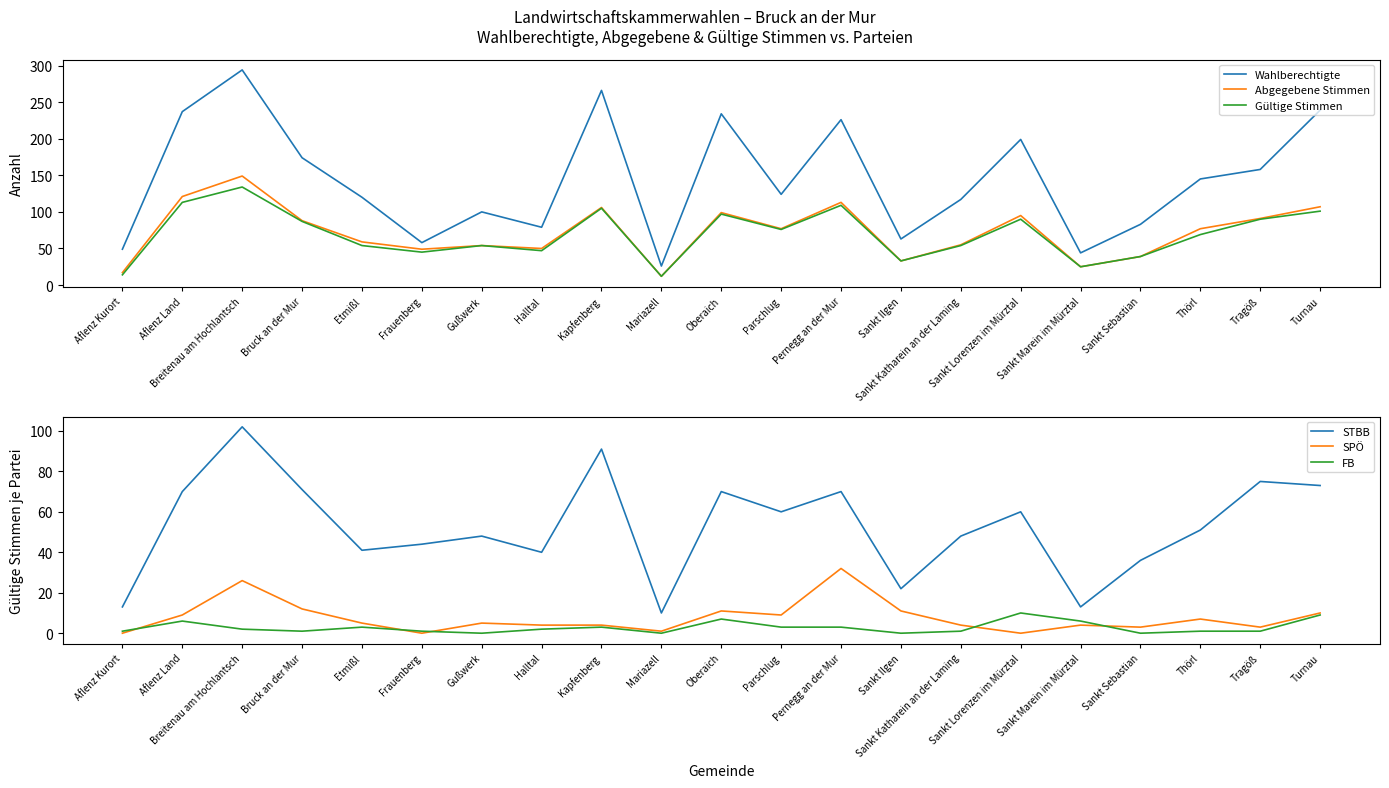

At which label does SPÖ first exceed 5?

Aflenz Land